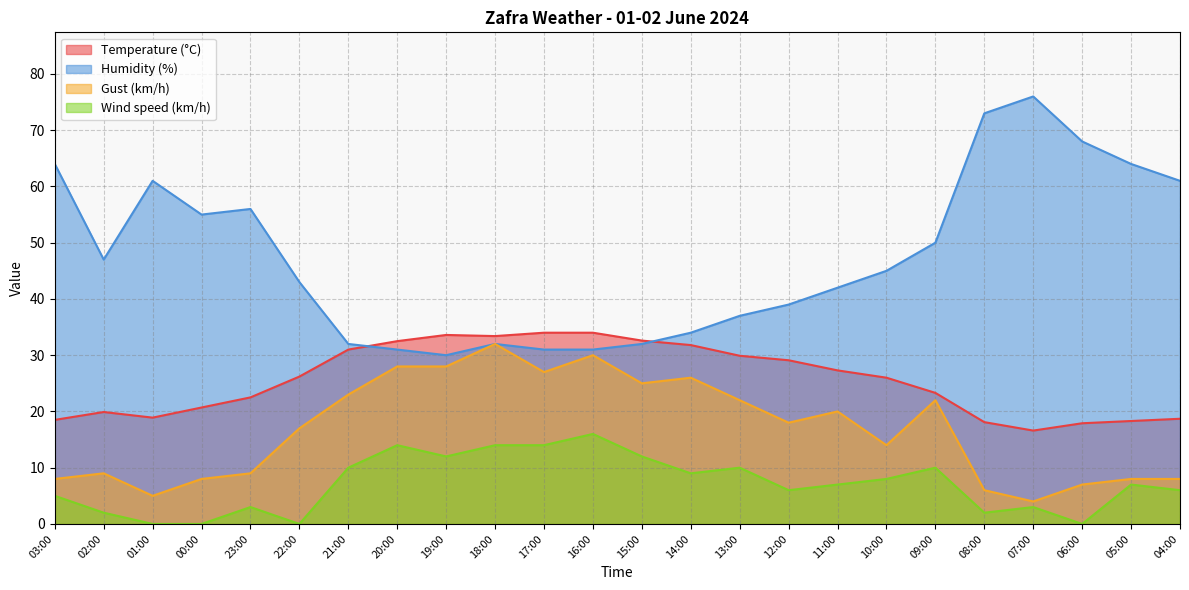

Where do Humidity (%) and Temperature (°C) first cross each other?

21:00 and 20:00